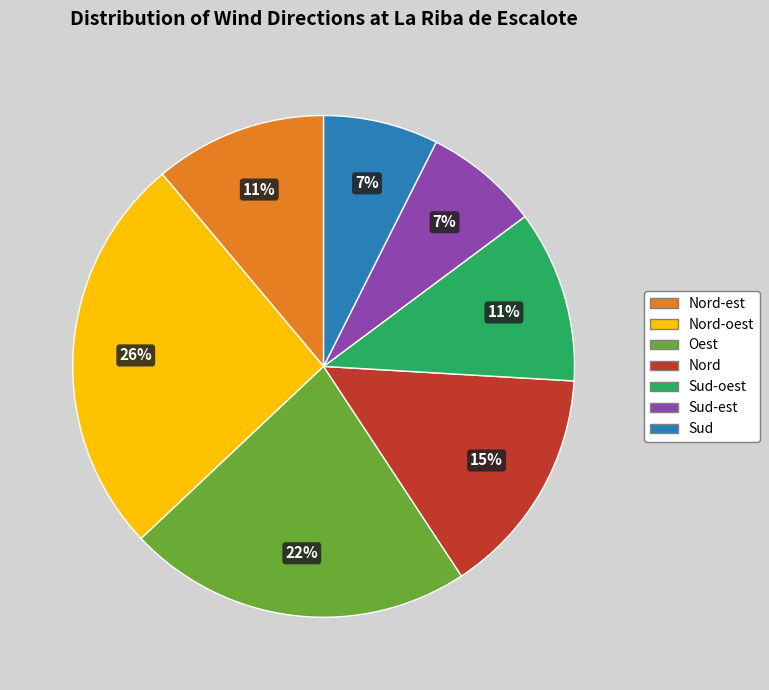

Count the number of slices in the pie.

7